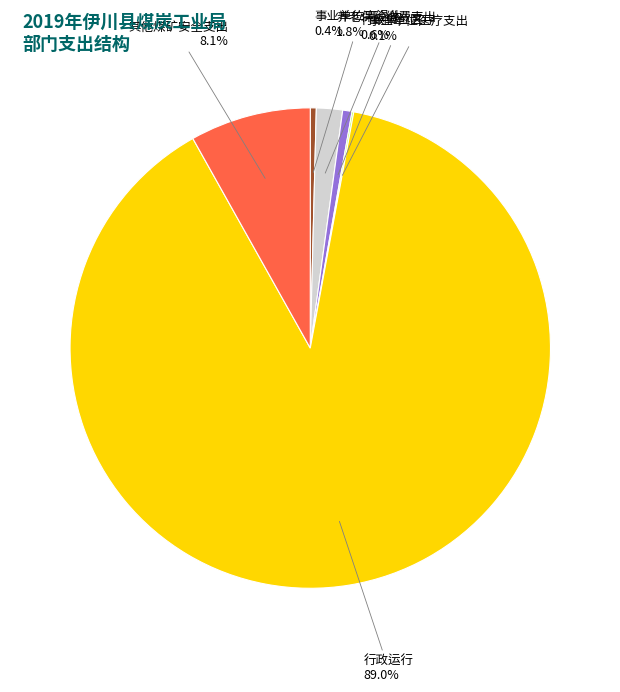

Which category has the biggest portion of the pie?

行政运行